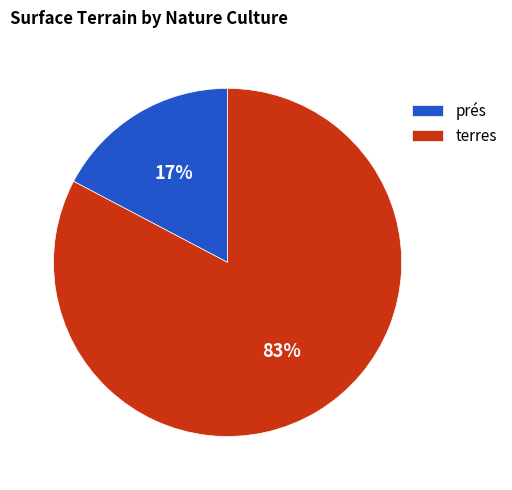

Which category has the biggest portion of the pie?

terres